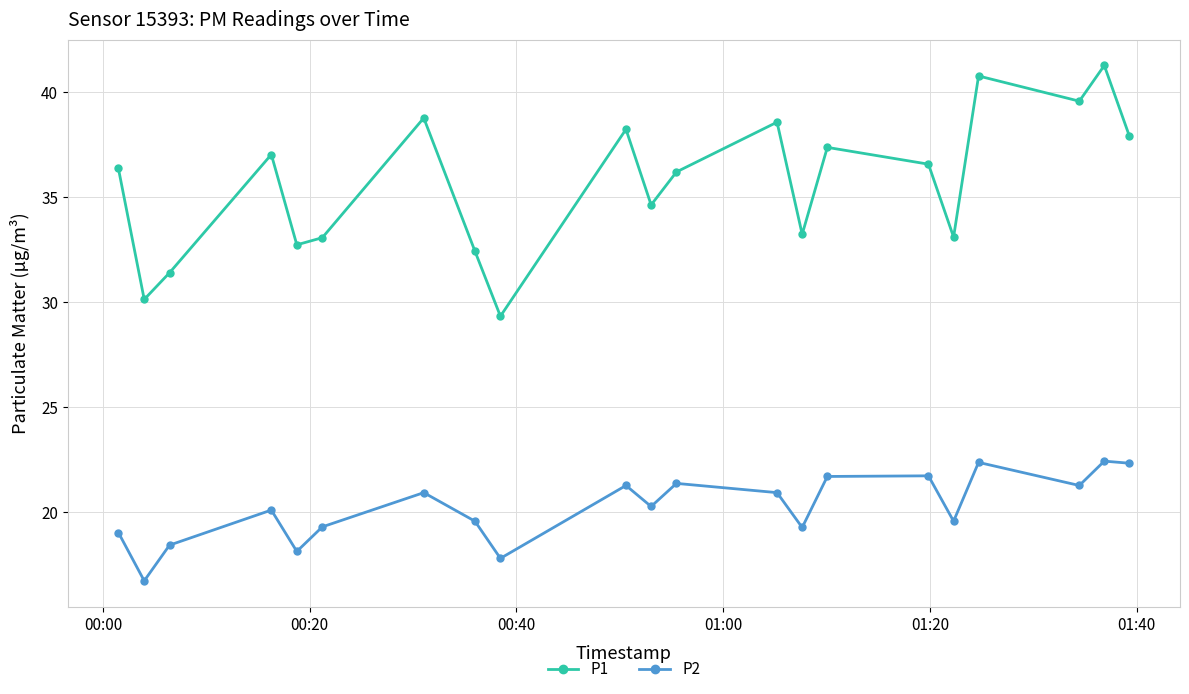

How many series are shown in this chart?

2